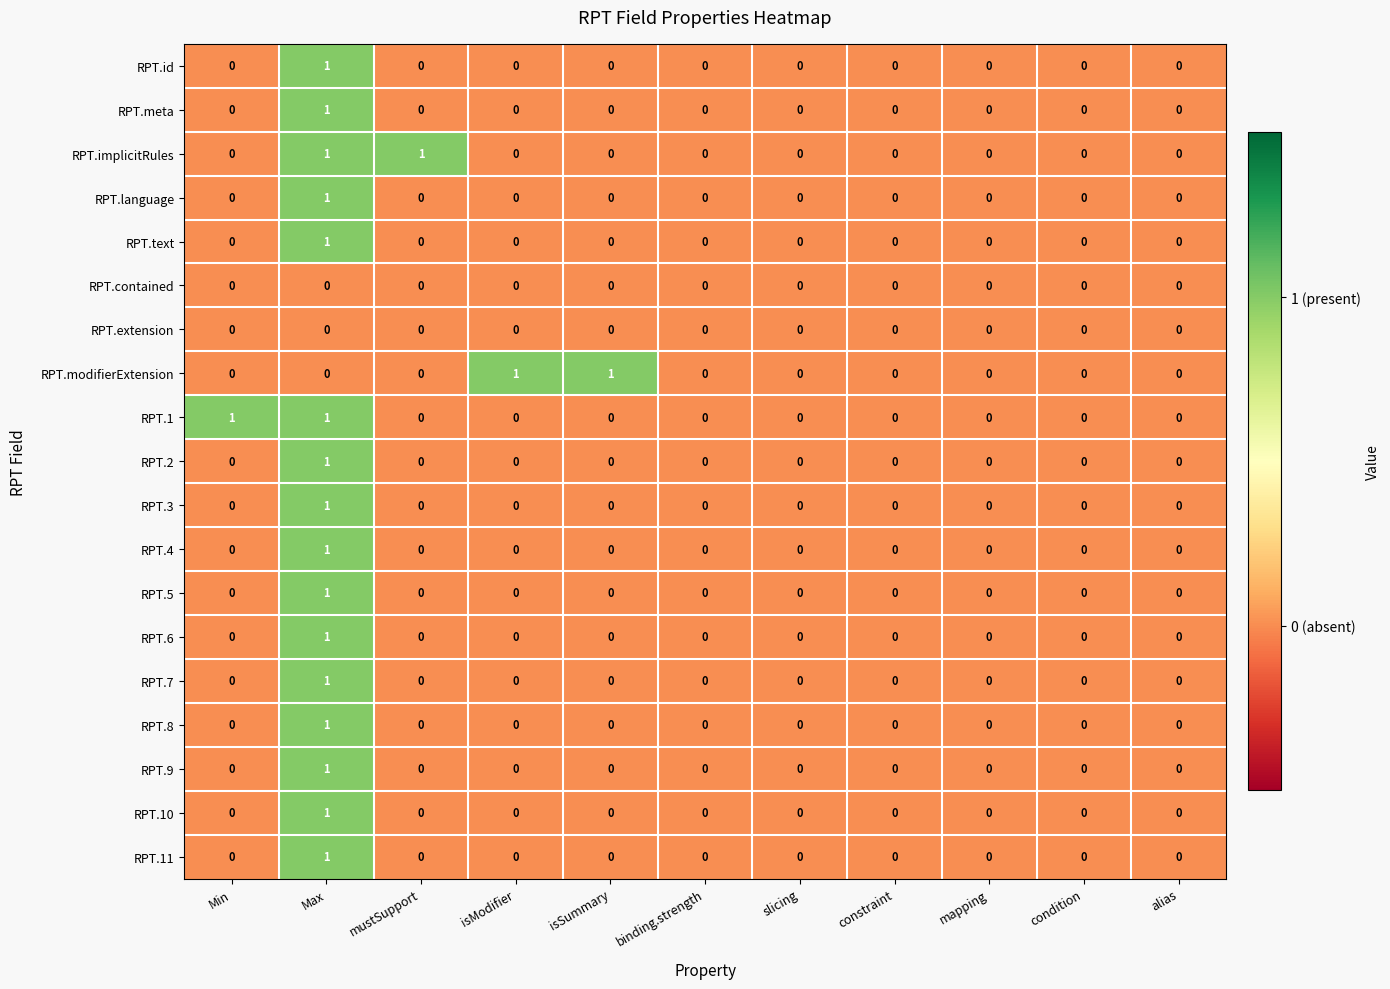

Is the value of RPT.modifierExtension at isSummary greater than the value of RPT.contained at constraint?

Yes